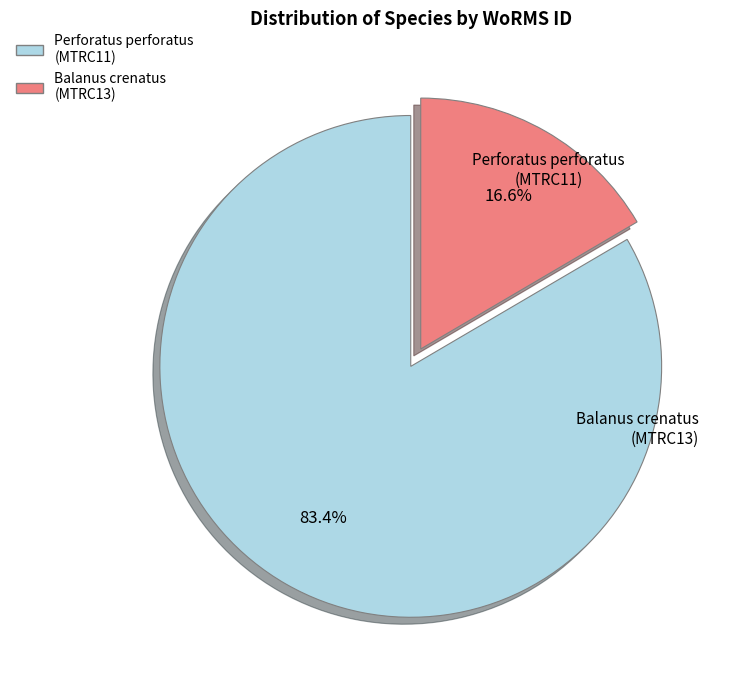

Is it true that Balanus crenatus (MTRC13) is 27% of the pie?

False